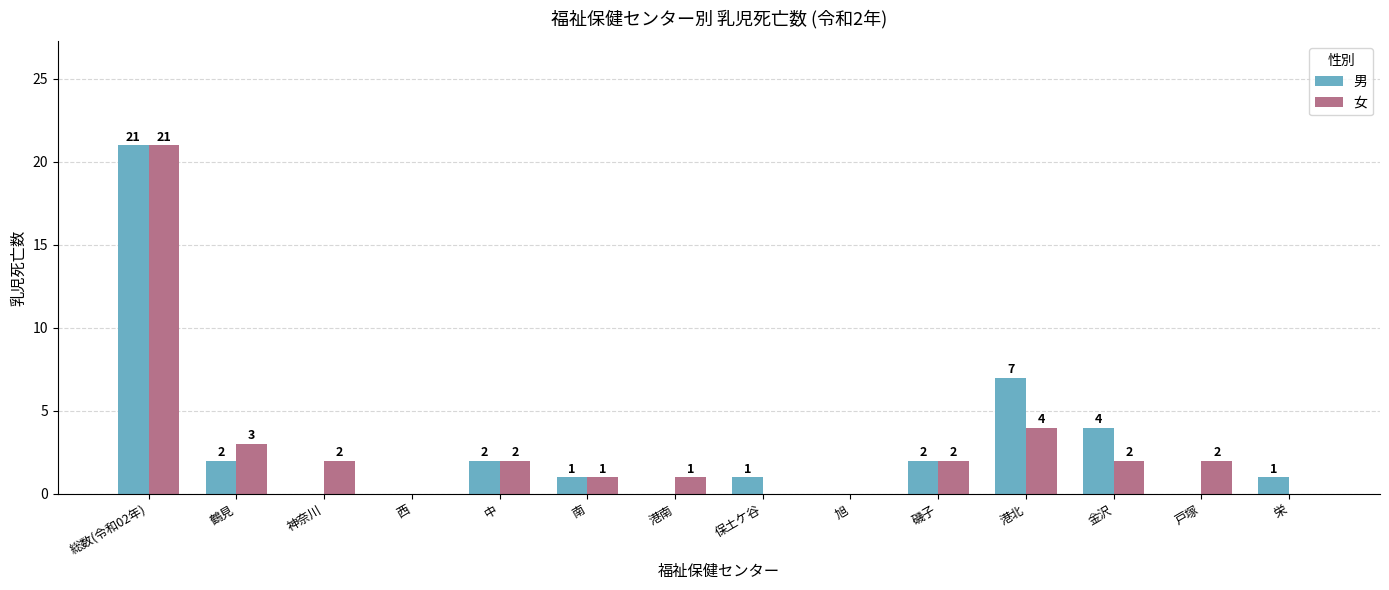

How many values in 男 are above zero?

9